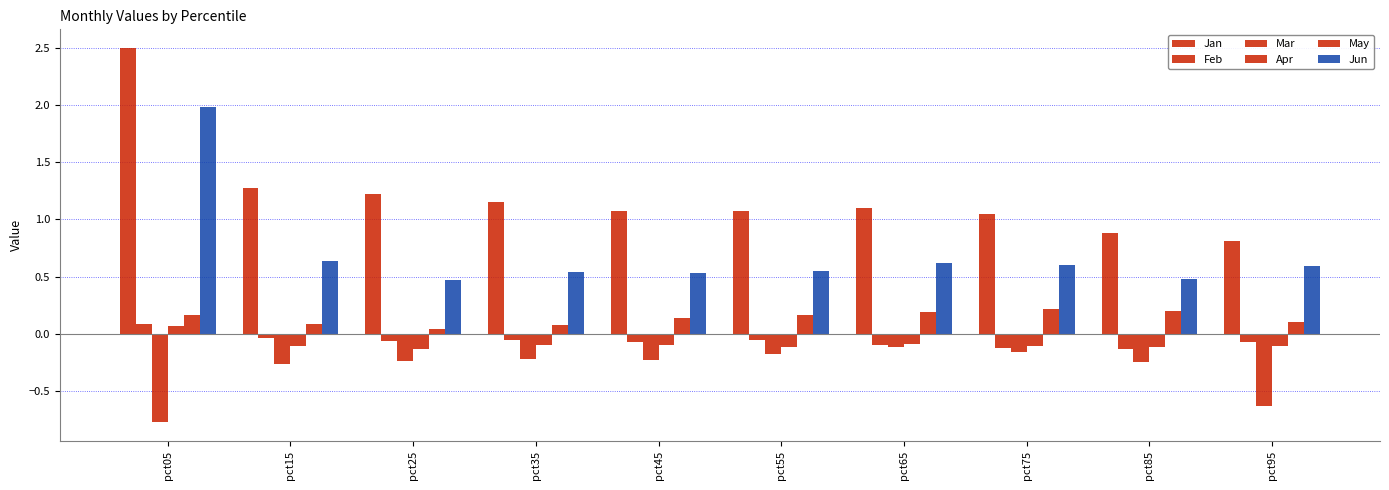

What is the average value of the Apr series?

-0.1